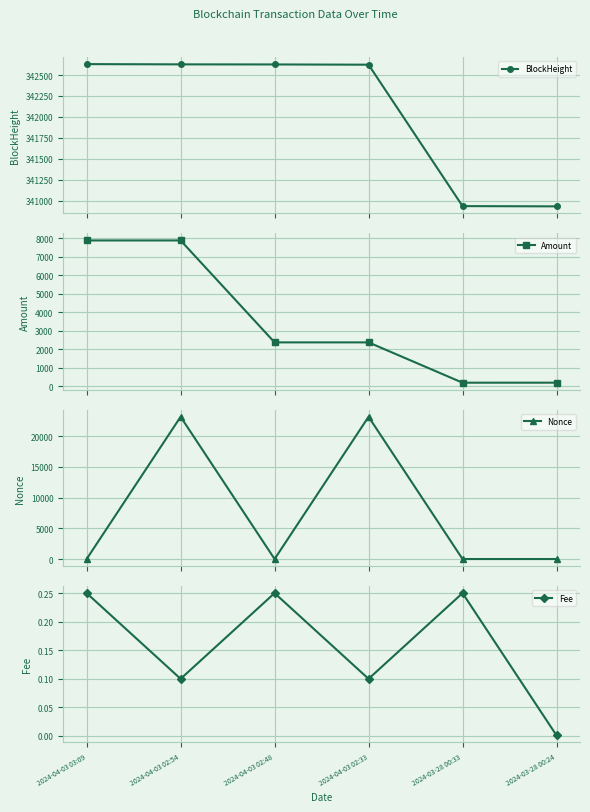

What is the label of the 4th point from the right?

2024-04-03 02:48